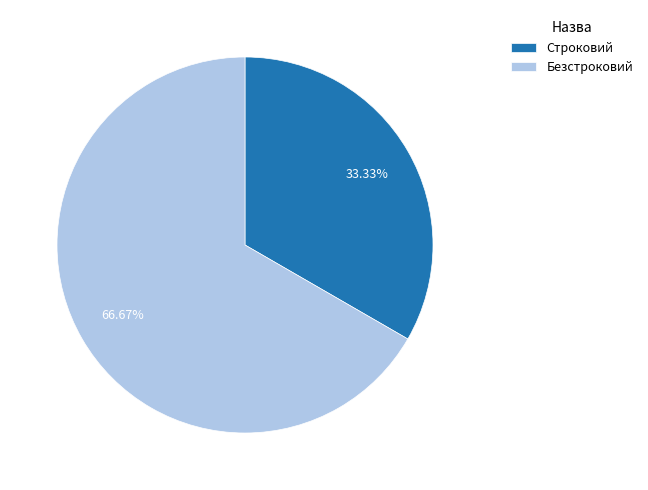

The Безстроковий slice represents 67% of the pie. True or false?

True